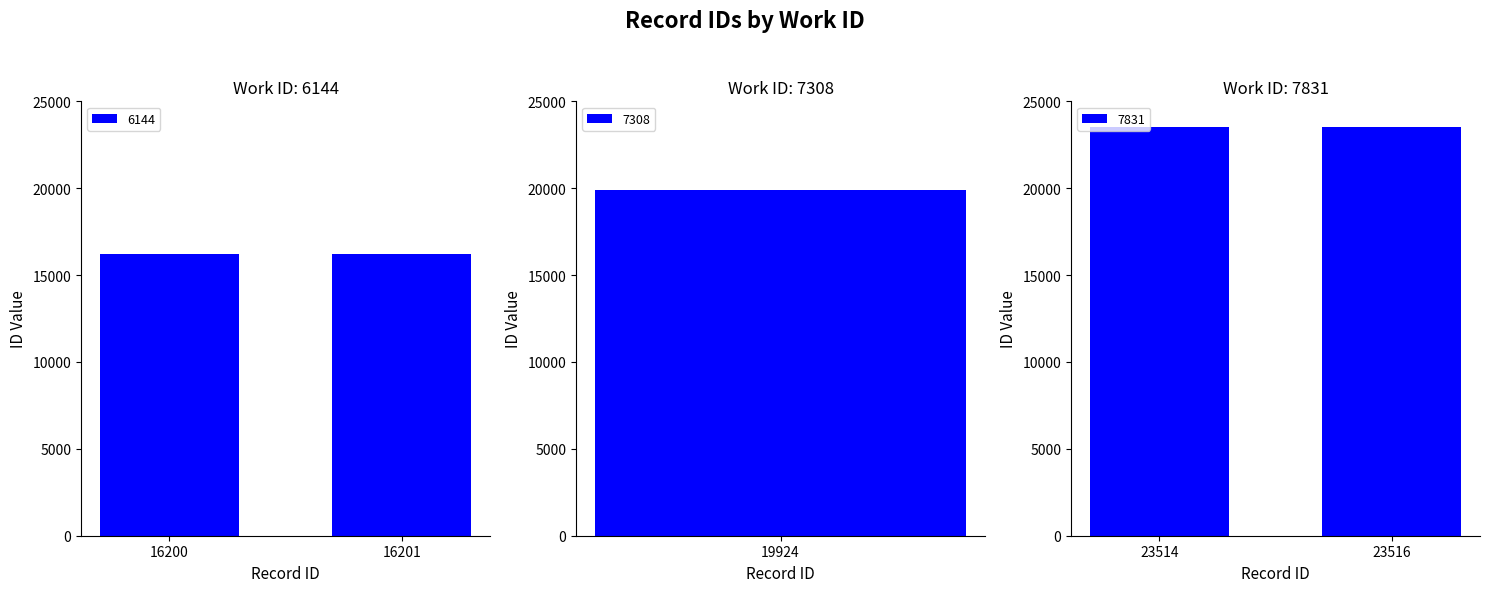

Reading right to left, transcribe all the data shown in this chart.

23516	23514	19924	16201	16200